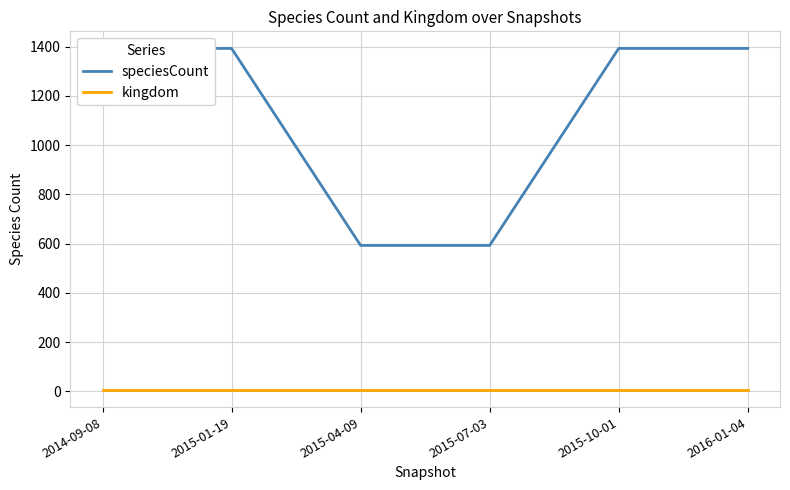

Does the chart have visible grid lines?

Yes